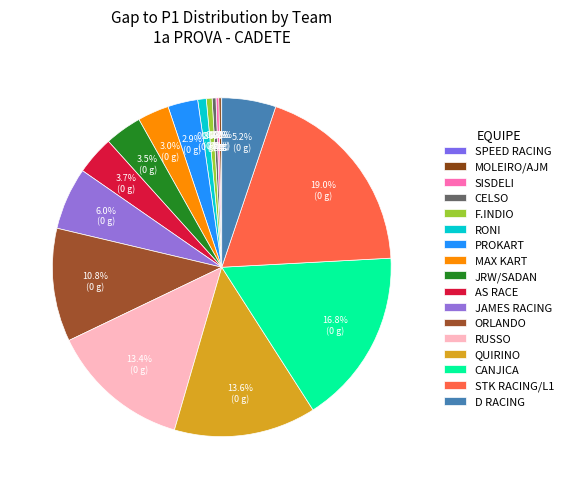

Is it true that F.INDIO is 1% of the pie?

True